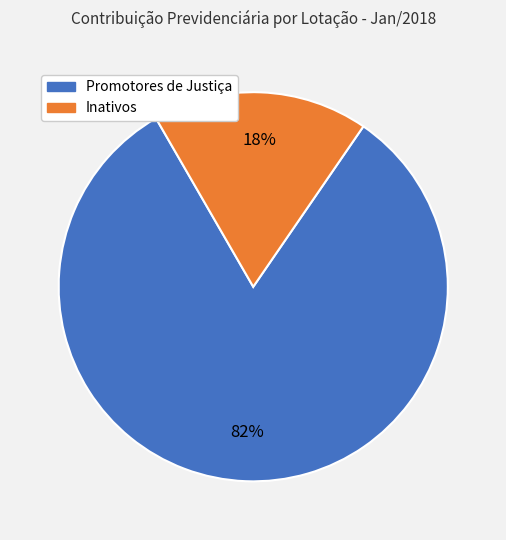

Is there a majority slice in this chart?

Yes